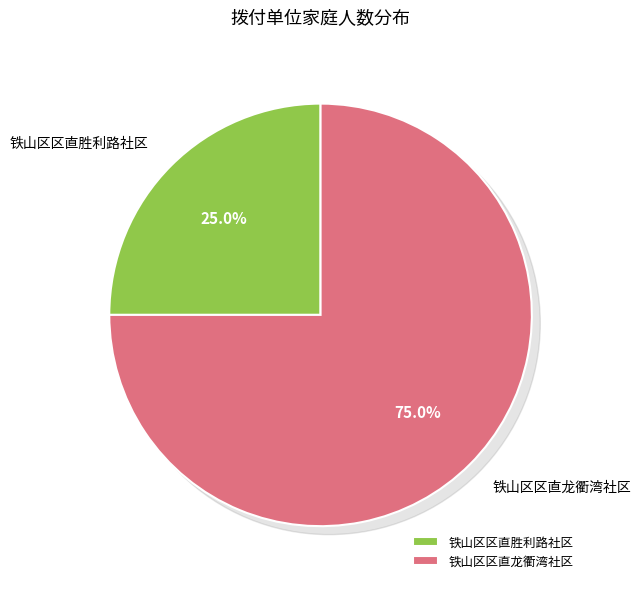

Which category has the smallest portion of the pie?

铁山区区直胜利路社区